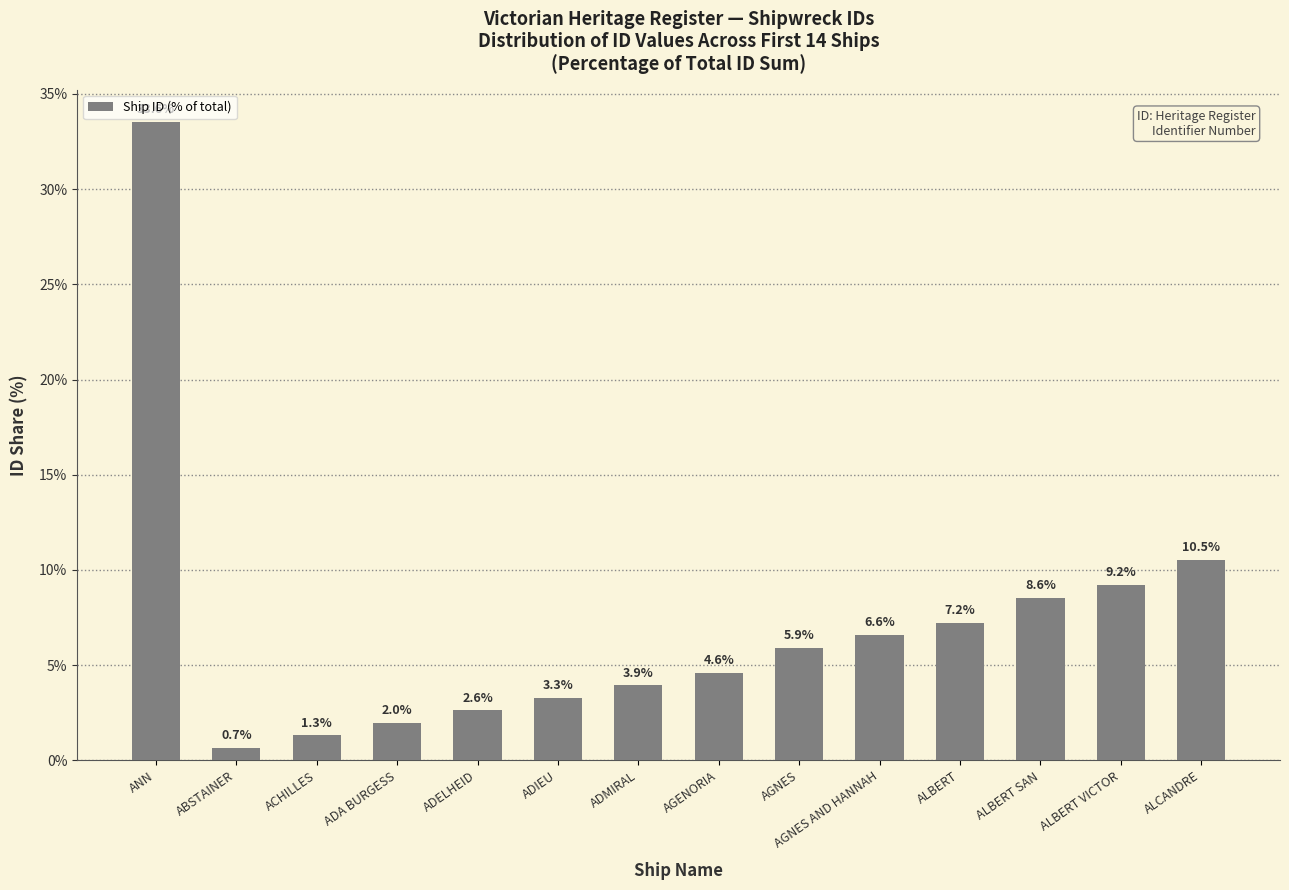

Where does the data first go above 5?

ANN